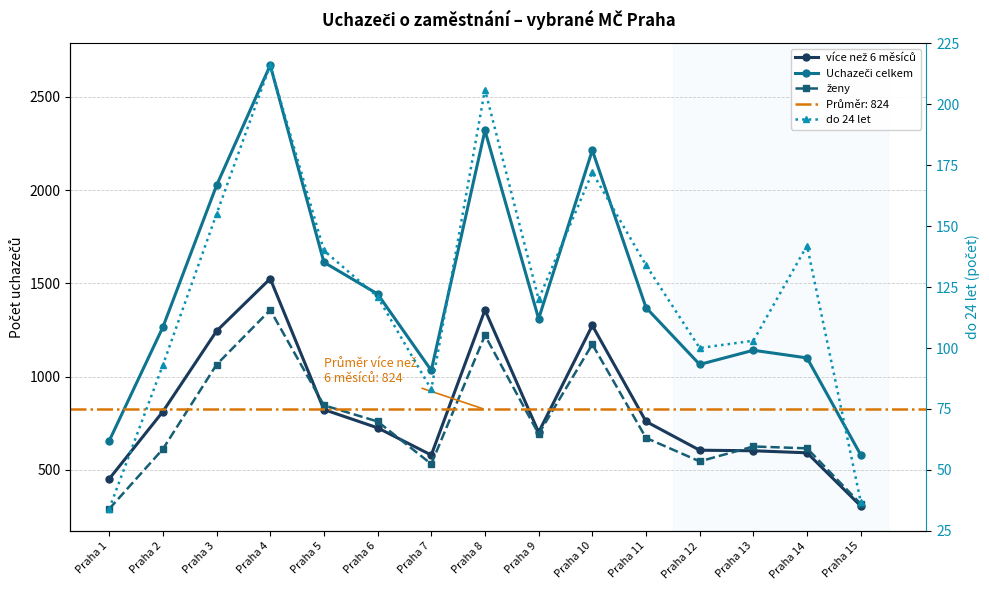

What is the spread (max minus min) of values at Praha 14?

958